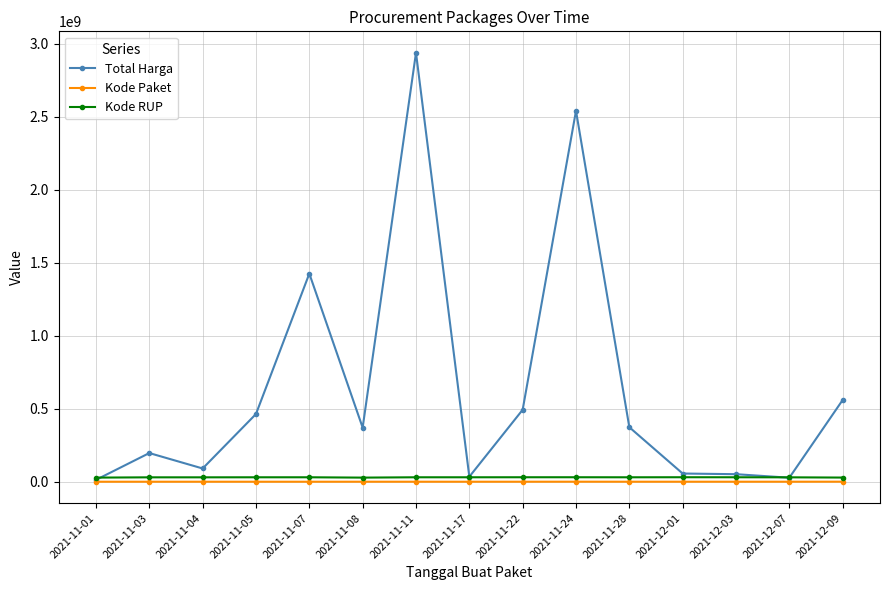

Which series has the largest total across all categories?

Total Harga